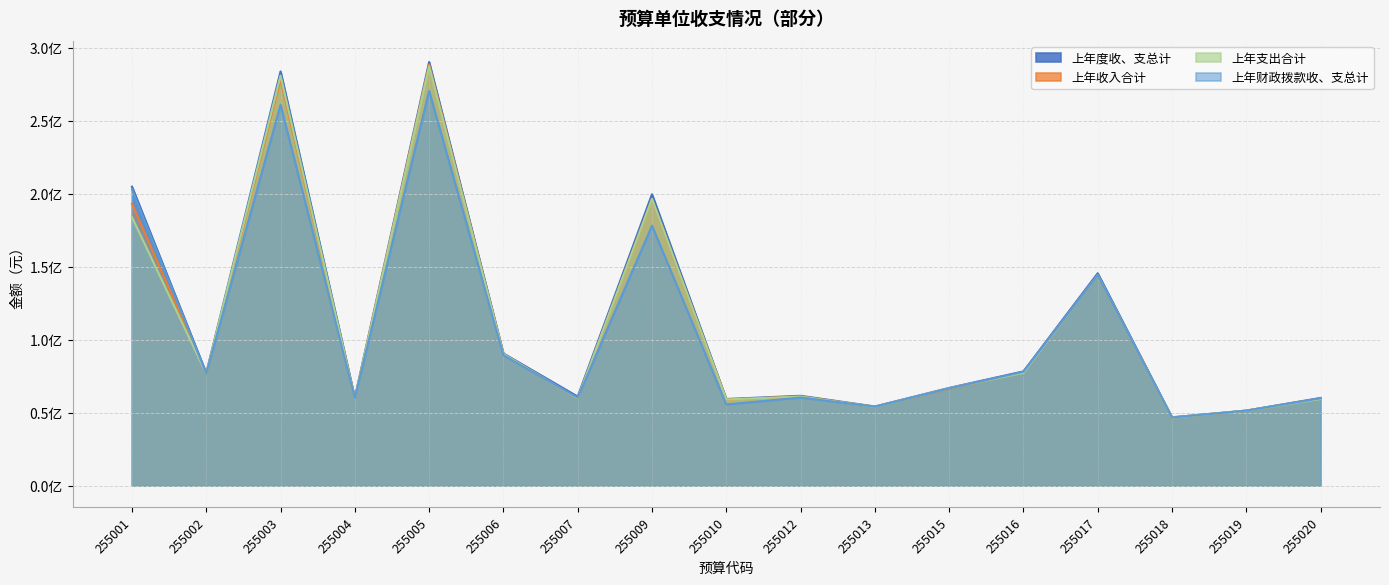

Reading left to right, transcribe all the data shown in this chart.

上年度收、支总计: 204815739.2	77073647.3	283764654.6	60141801.5	290214790.7	90558479.9	61029504.2	199601268.1	59363865.2	61557524.6	54242718.0	66964861.9	78267034.7	145498946.9	46846969.6	51428352.8	60091869.6
上年收入合计: 193117149.2	76818874.1	278344978.0	59700435.8	288463120.3	90014906.0	59785760.7	196390061.9	59016079.7	61104391.2	54014280.2	66281214.7	77682139.7	144166212.0	46598684.6	51306052.8	59662475.5
上年支出合计: 183925313.9	76680481.8	280967247.5	59605702.0	287299250.9	90105988.0	59807073.5	196468056.7	59030210.1	60984539.9	53943851.3	66716339.0	77312690.6	144182377.0	46529540.0	51397365.3	59384709.5
上年财政拨款收、支总计: 203068589.2	76829347.3	260923178.6	59936701.5	270463479.1	89382479.9	60247324.2	178141868.1	55606151.1	60374206.9	54081718.0	66622211.9	78022034.7	144159788.4	46663379.7	51407352.8	59859119.6